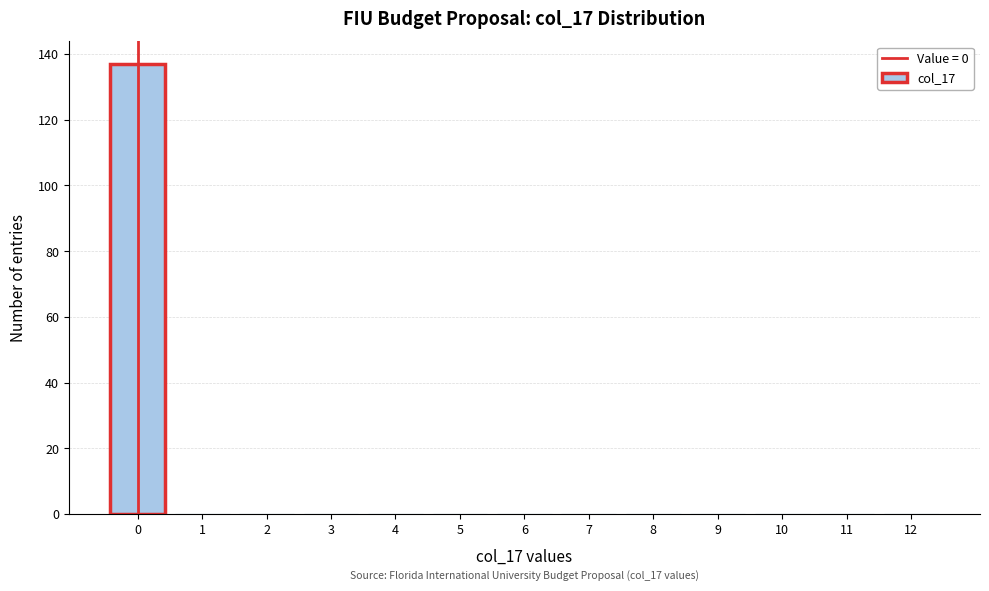

Over which range of the x-axis is the bar tallest?

-0.5 to 0.5